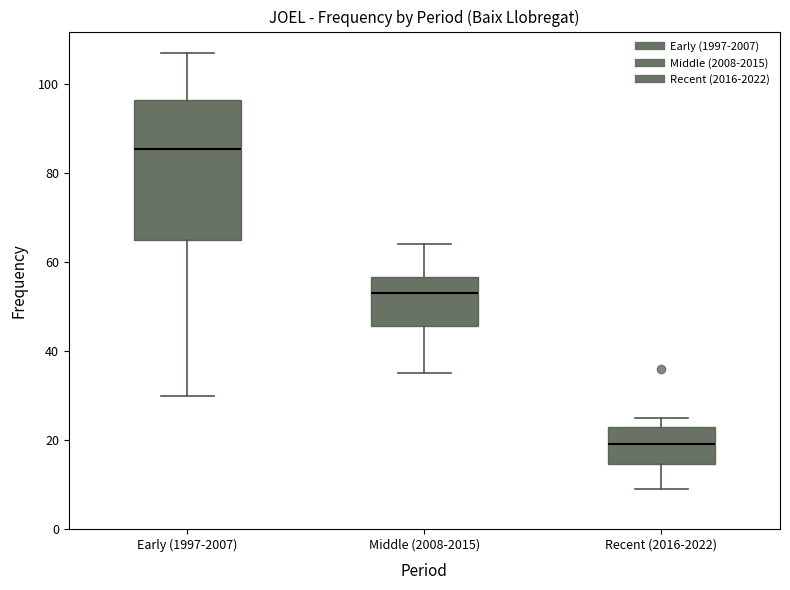

Reading left to right, transcribe this box plot: for each box, give where its median line is, the range the box spans, and where its two whiskers end, as read against the y-axis. The values are not printed on the chart, so give them approximately, as read against the axis.

Early (1997-2007): median 86, box 66 to 96, whiskers 30 to 108
Middle (2008-2015): median 54, box 46 to 56, whiskers 36 to 64
Recent (2016-2022): median 20, box 14 to 24, whiskers 10 to 26